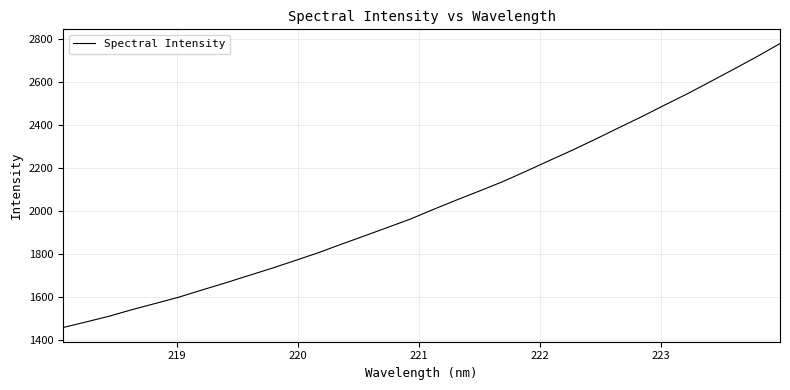

What is the difference between the maximum and minimum values?

1318.2